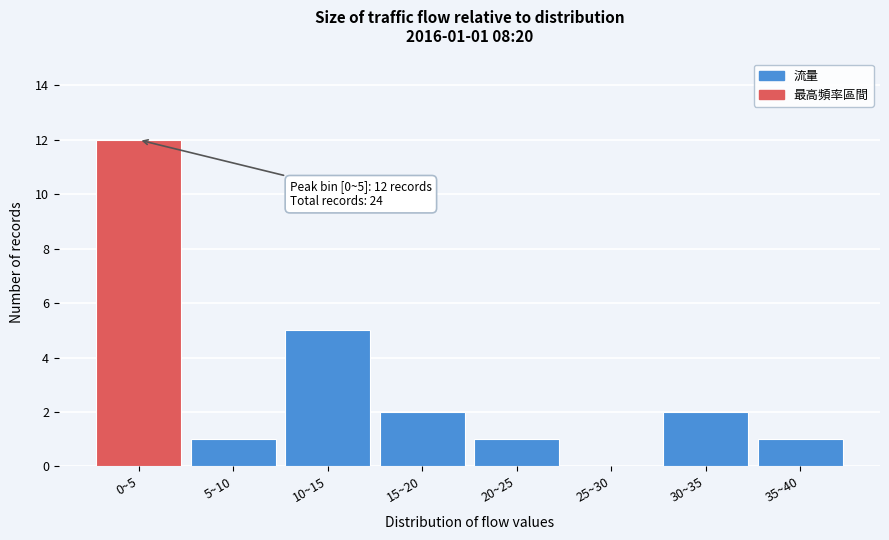

Reading left to right, transcribe all the data shown in this chart.

0~5=12	5~10=1	10~15=5	15~20=2	20~25=1	25~30=0	30~35=2	35~40=1